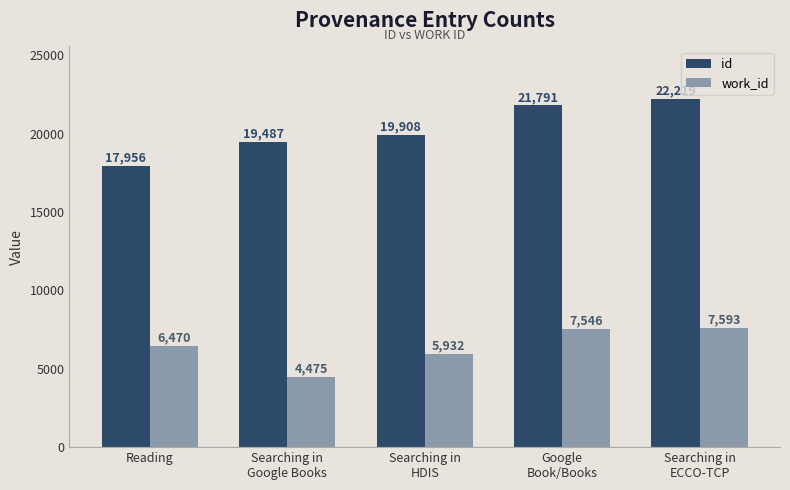

How many bars are there in total?

10